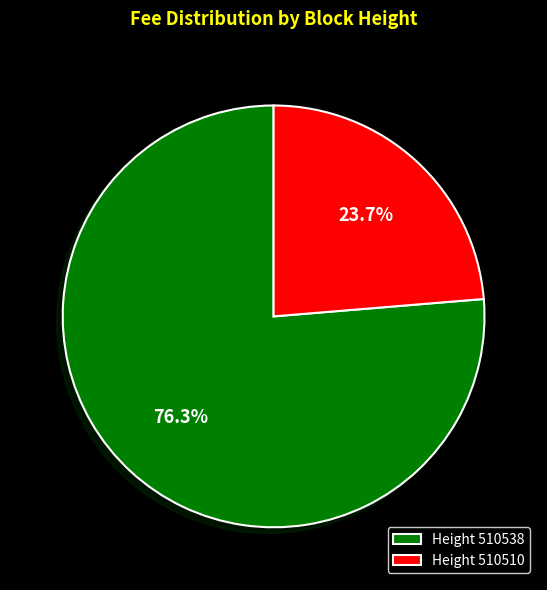

Between Height 510538 and Height 510510, which is larger?

Height 510538